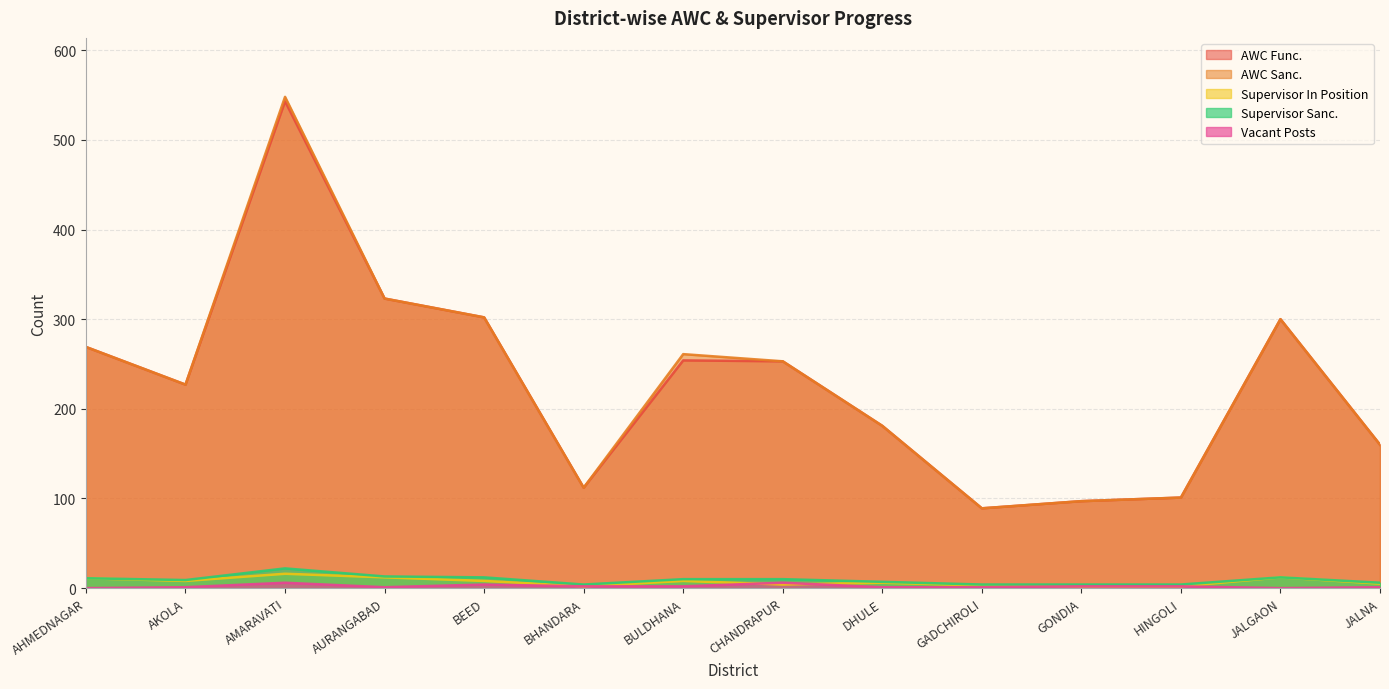

Count the number of data series in this chart.

5